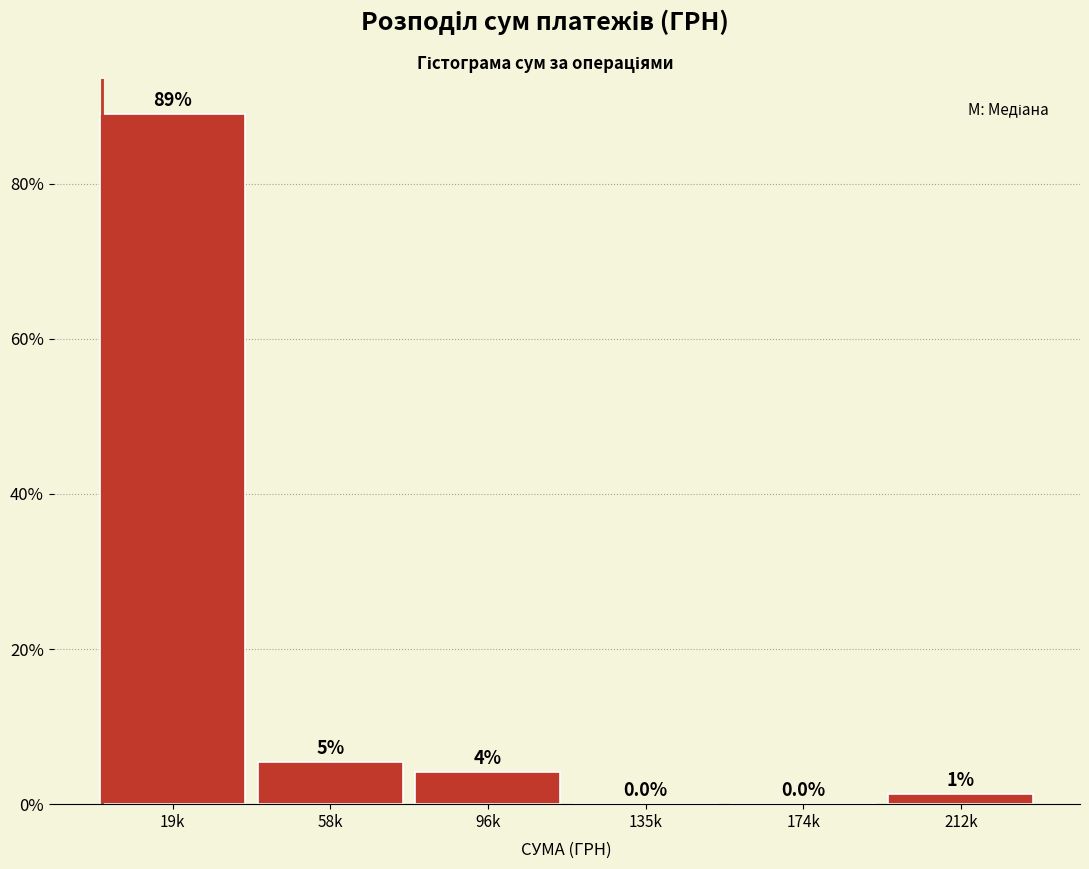

Is it true that the value at 19k is 89.0?

True